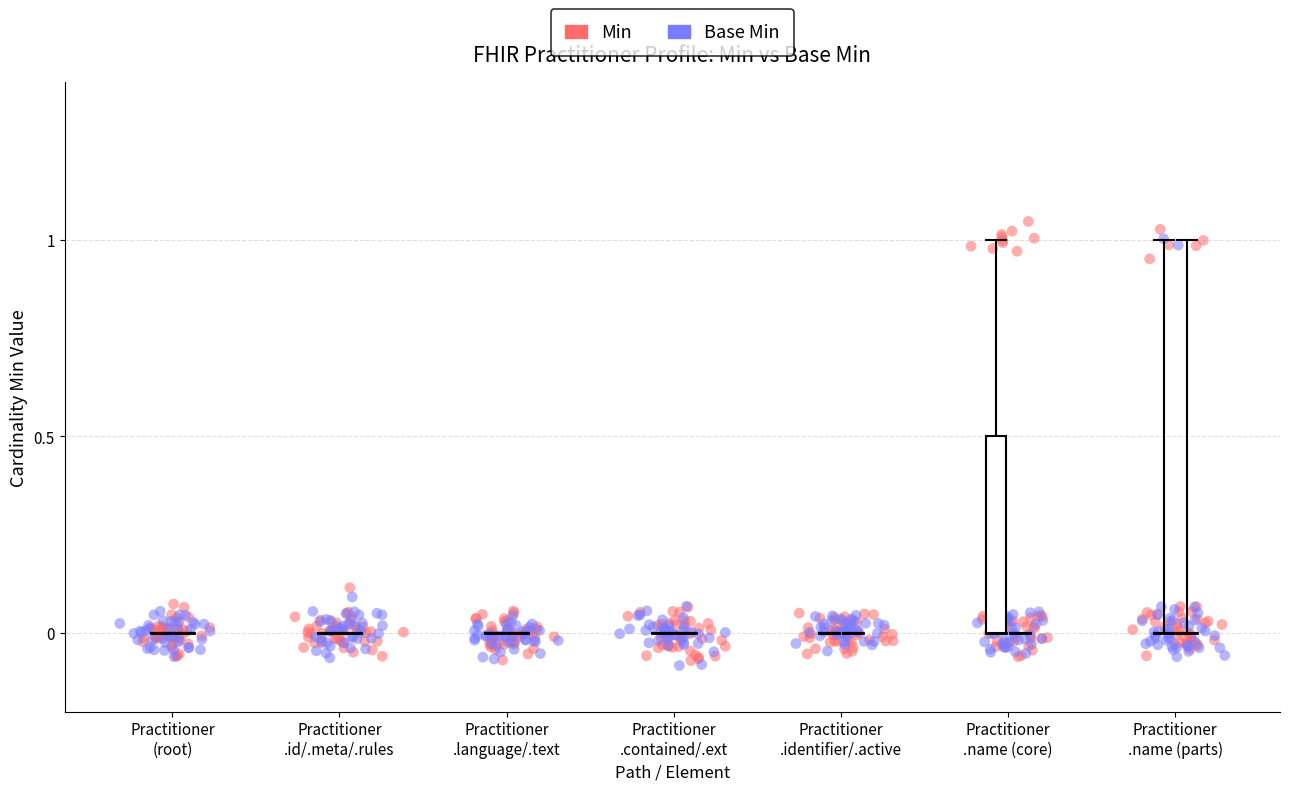

What are all the series names shown in the legend?

Min, Base Min